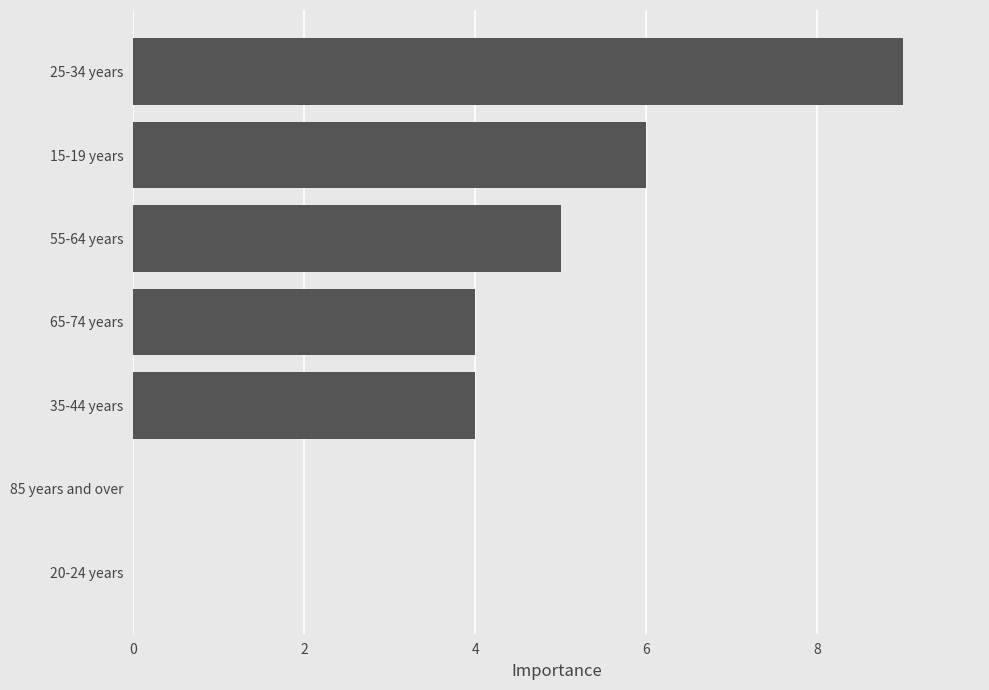

Approximately how many times larger is the value at 25-34 years compared to 35-44 years?

2.2